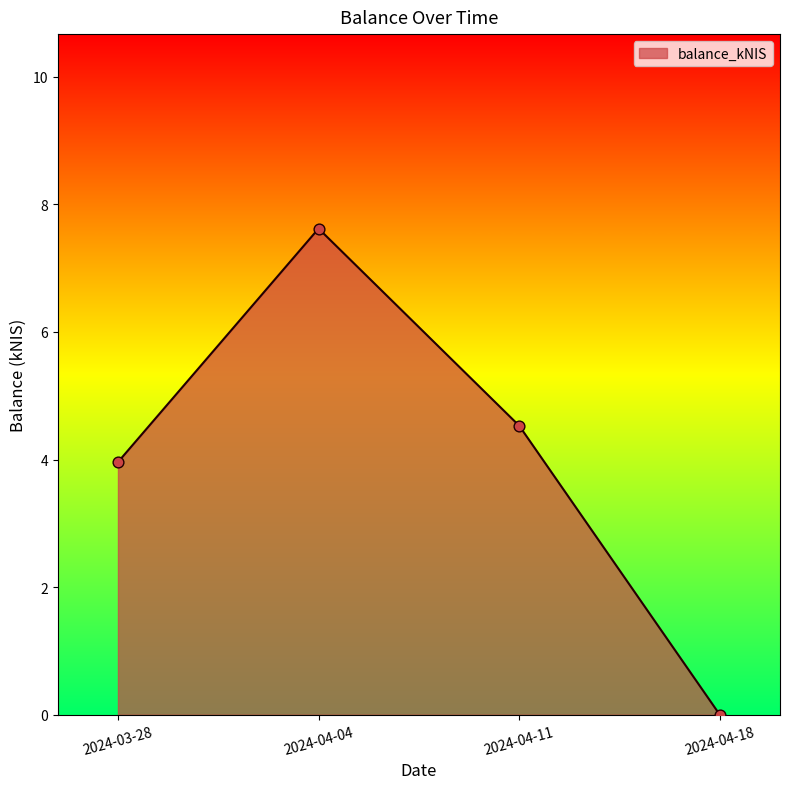

What is the change in value from 2024-03-28 to 2024-04-04?

+3.7